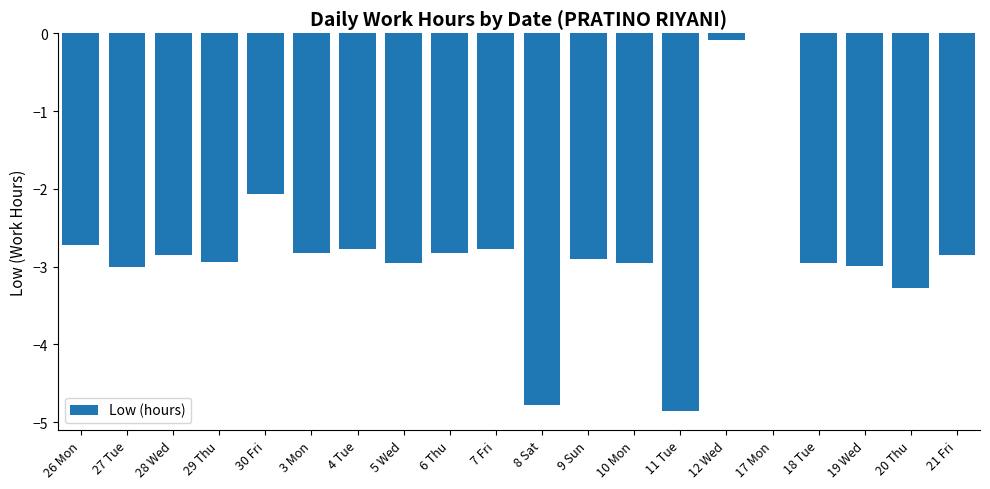

The chart shows a value of -4.1 at 19 Wed. True or false?

False